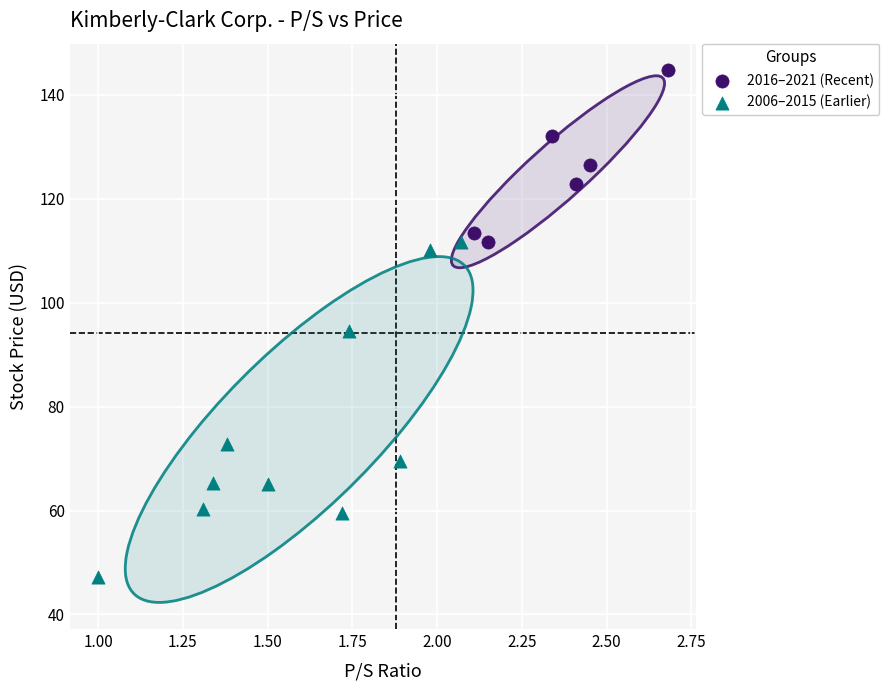

Which series has the largest Y range (max minus min)?

2006–2015 (Earlier)